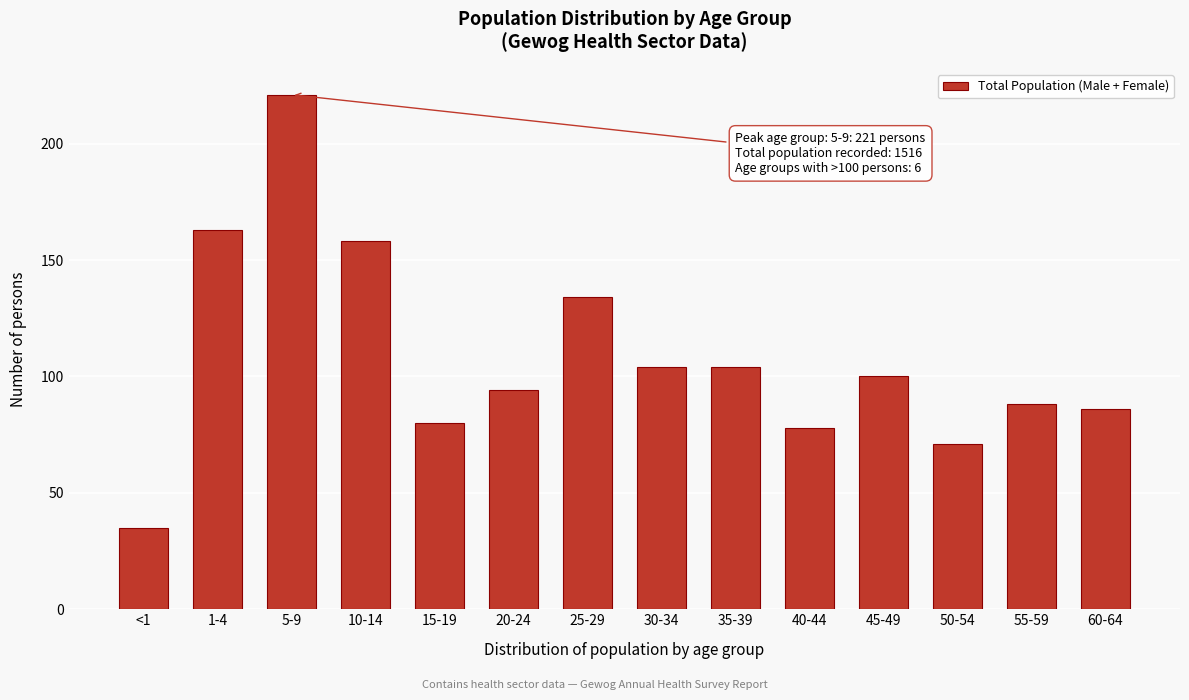

Reading left to right, list all the values displayed in this chart.

<1=35	1-4=163	5-9=221	10-14=158	15-19=80	20-24=94	25-29=134	30-34=104	35-39=104	40-44=78	45-49=100	50-54=71	55-59=88	60-64=86